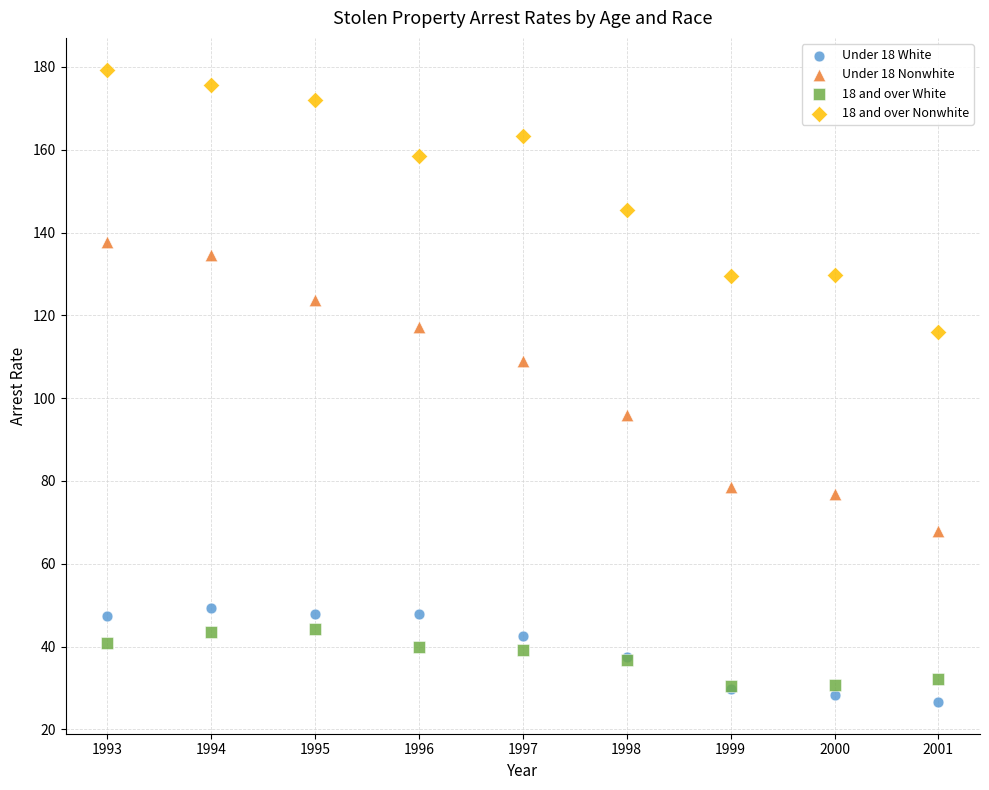

What are all the series names shown in the legend?

Under 18 White, Under 18 Nonwhite, 18 and over White, 18 and over Nonwhite